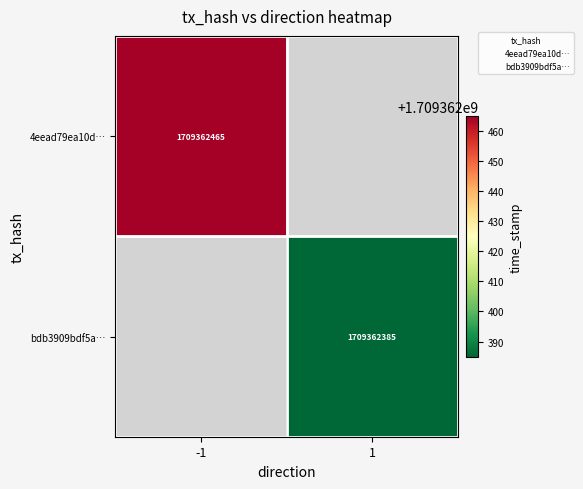

List the series in order of their overall mean, lowest first.

bdb3909bdf5a469a668d440a47c069b7b302871, 4eead79ea10d1f22b3c8285ec701f9fd760d8ac